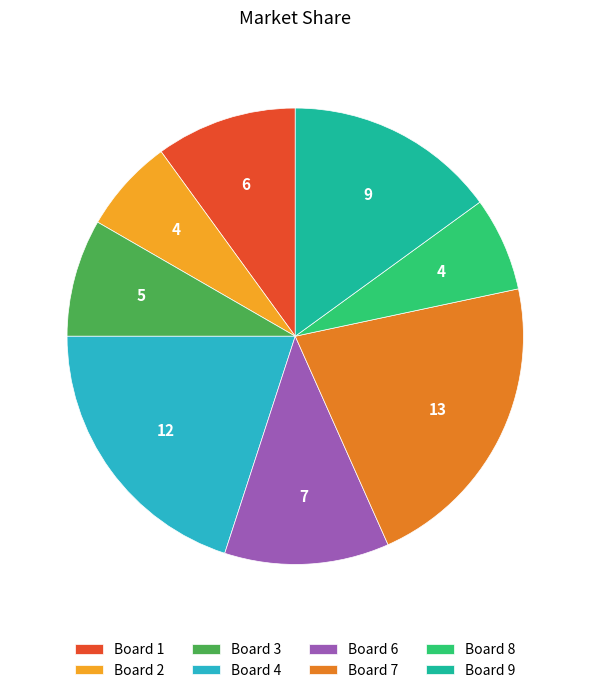

Count the number of slices in the pie.

8